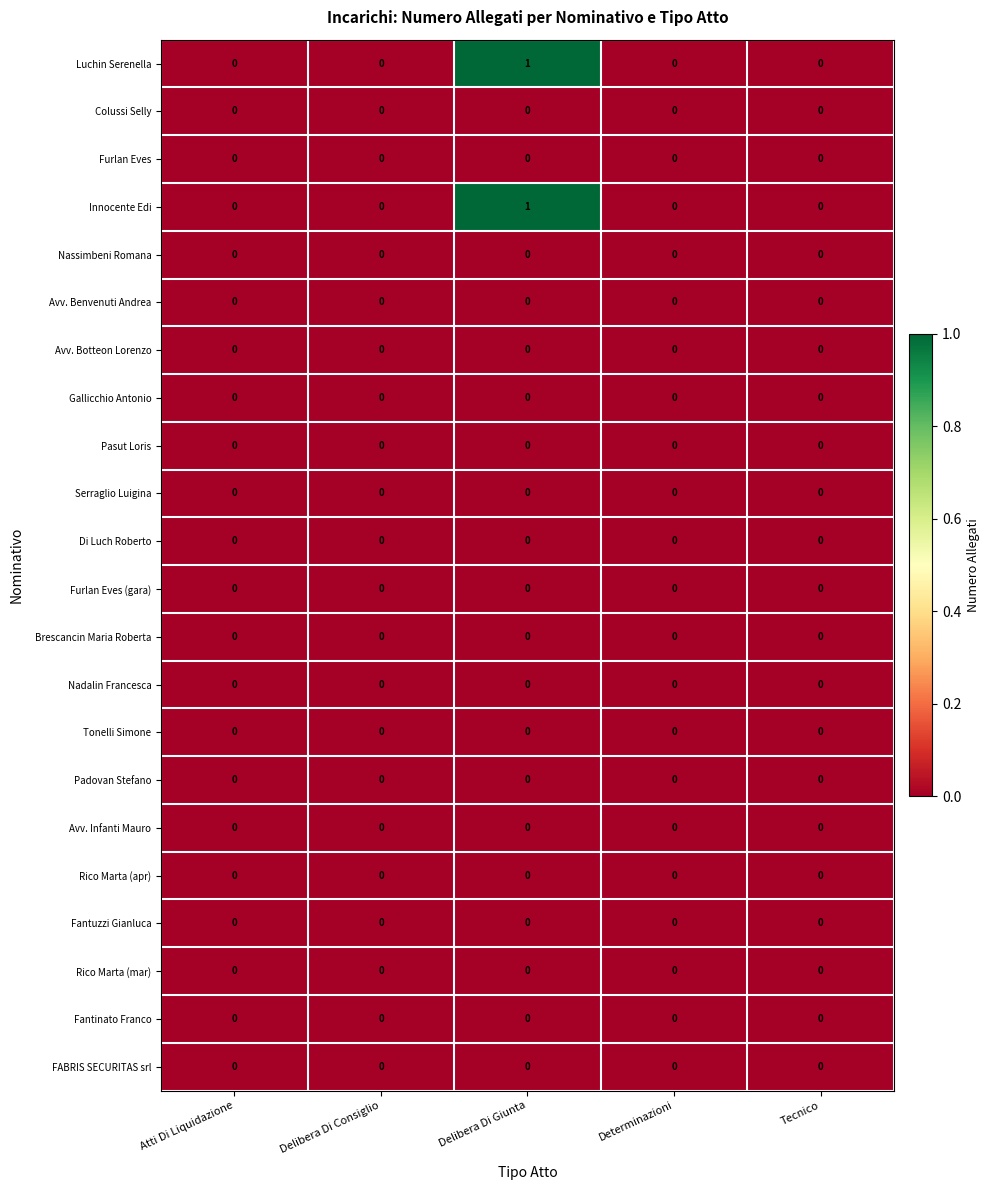

Is it true that Serraglio Luigina equals 0 at Delibera Di Consiglio?

True